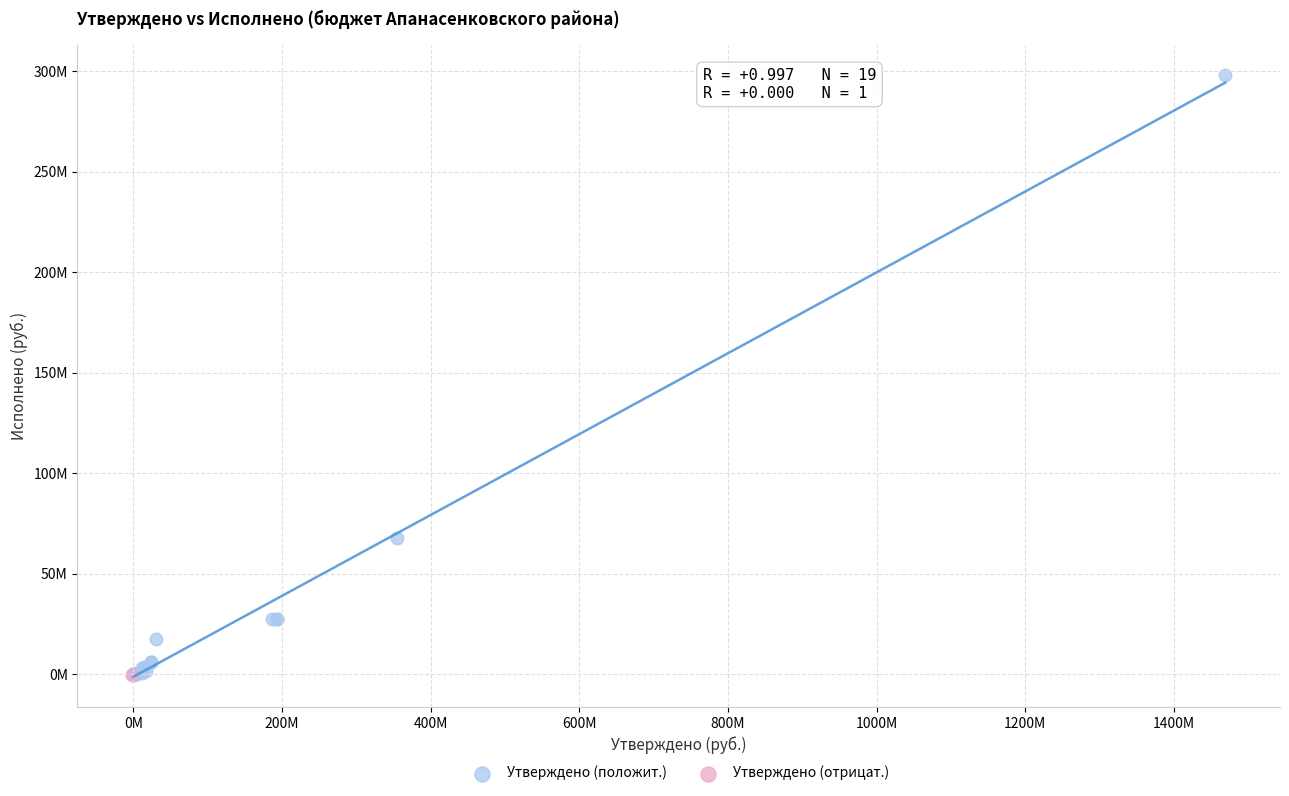

What are all the series names shown in the legend?

Утверждено (положит.), Утверждено (отрицат.)